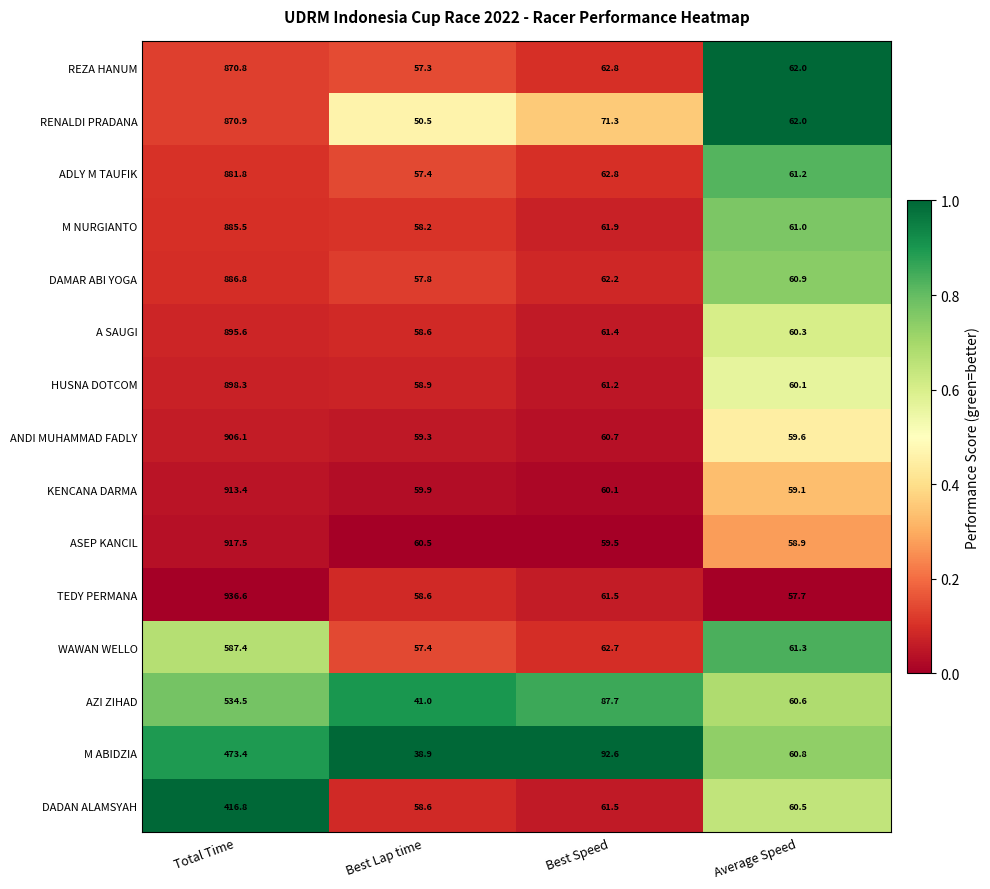

Where does the TEDY PERMANA series first go above 61?

Total Time